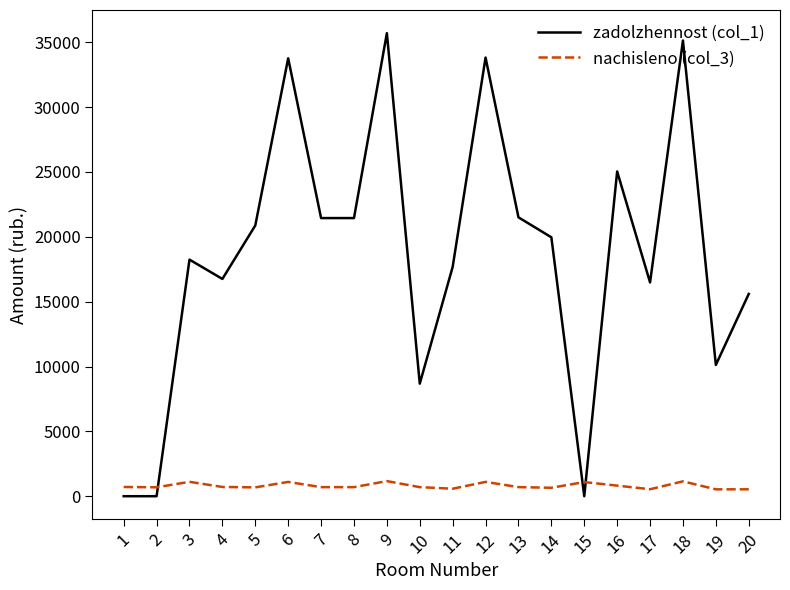

Which series has the widest spread of values?

zadolzhennost (col_1)